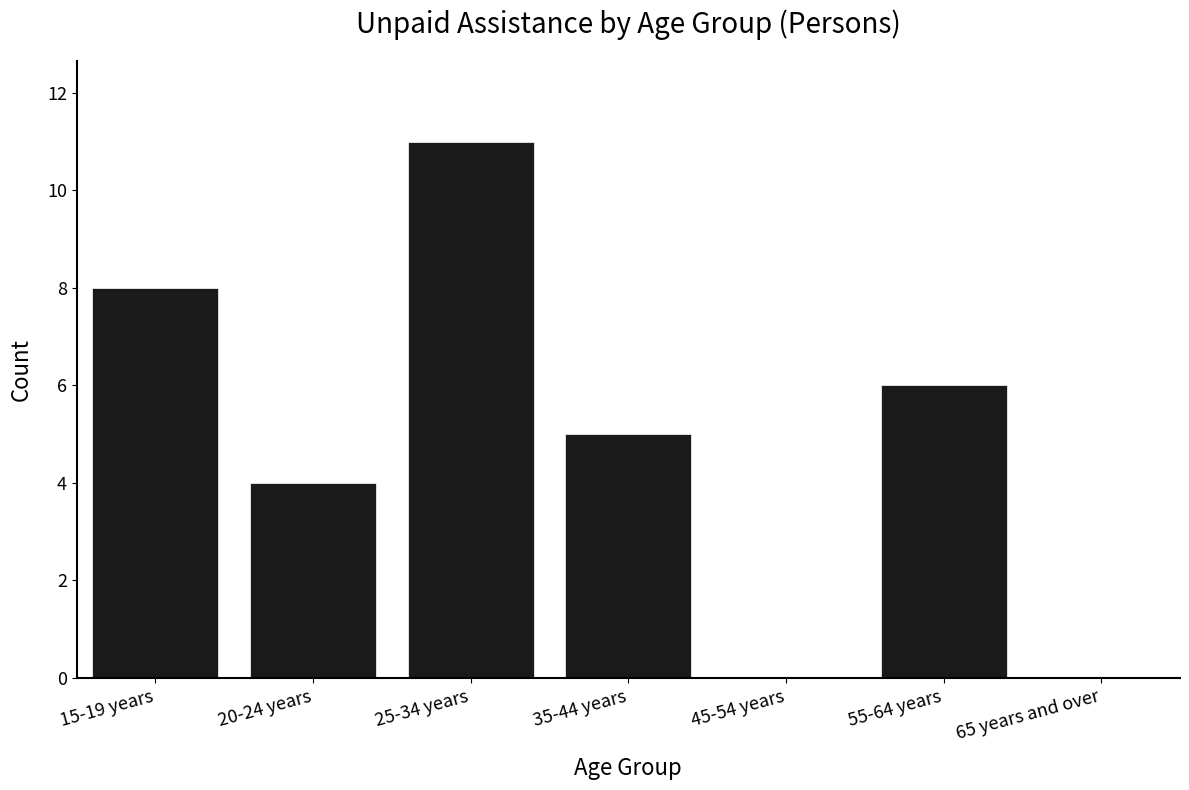

What is the sum of all values?

34